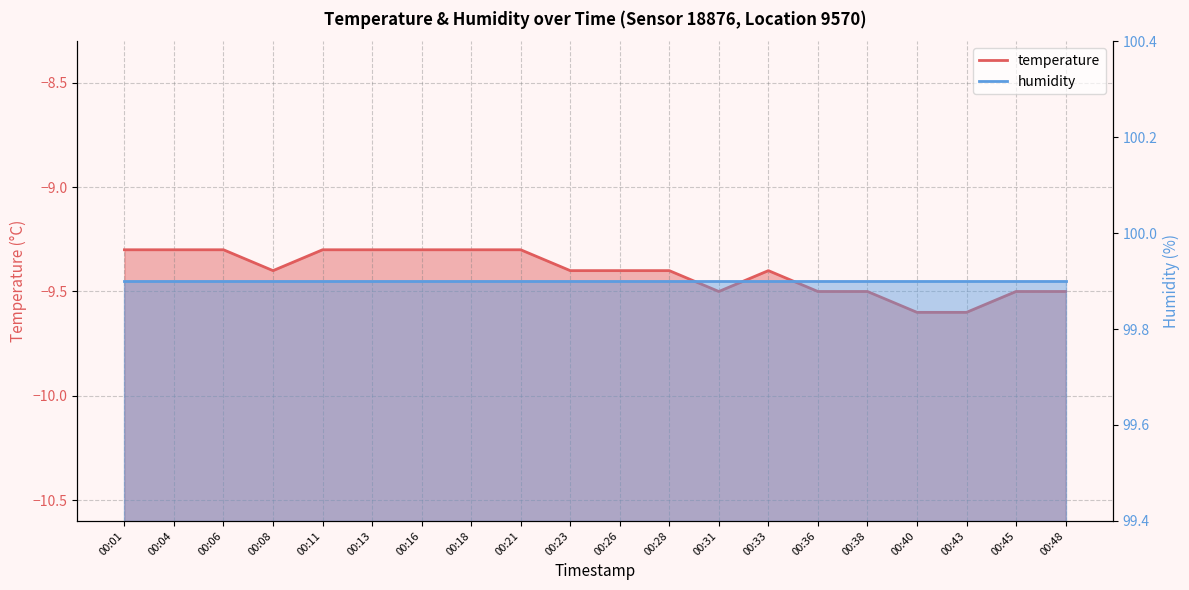

Reading left to right, extract all data points from this chart.

-9.3	-9.3	-9.3	-9.4	-9.3	-9.3	-9.3	-9.3	-9.3	-9.4	-9.4	-9.4	-9.5	-9.4	-9.5	-9.5	-9.6	-9.6	-9.5	-9.5